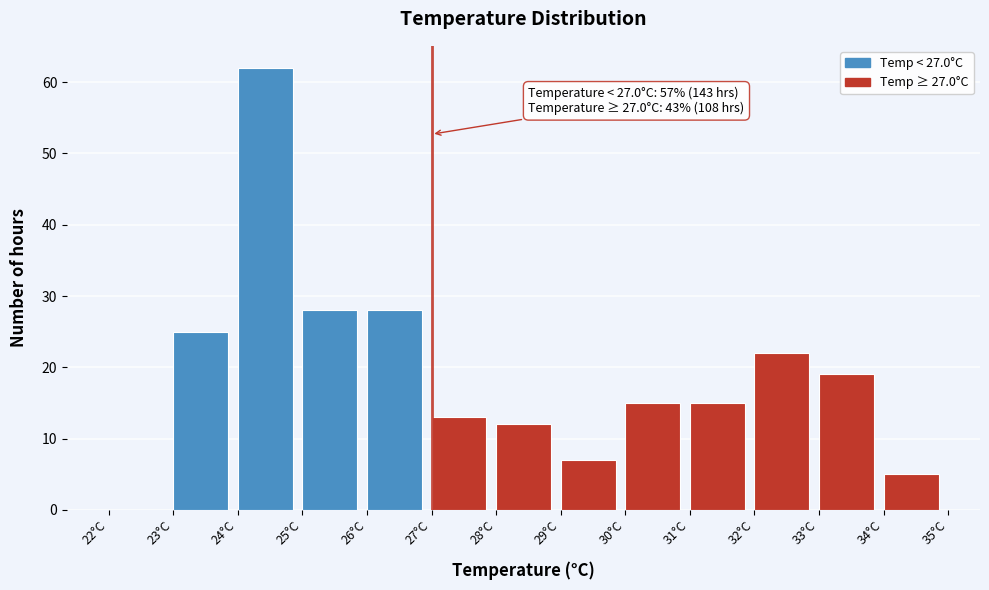

Which range on the x-axis has the tallest bar?

24 to 25